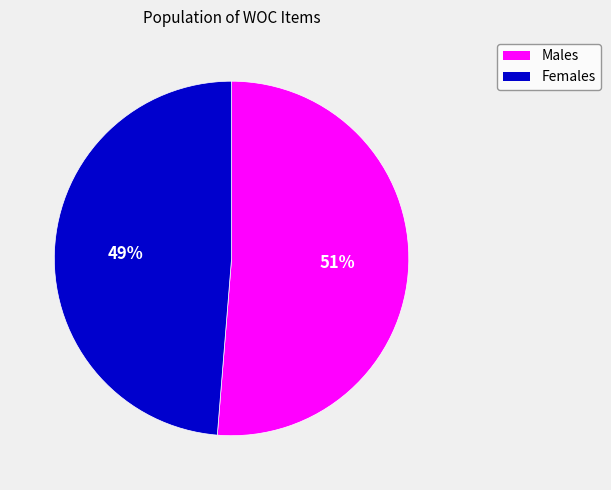

To the nearest percent, what is the average slice percentage?

50%